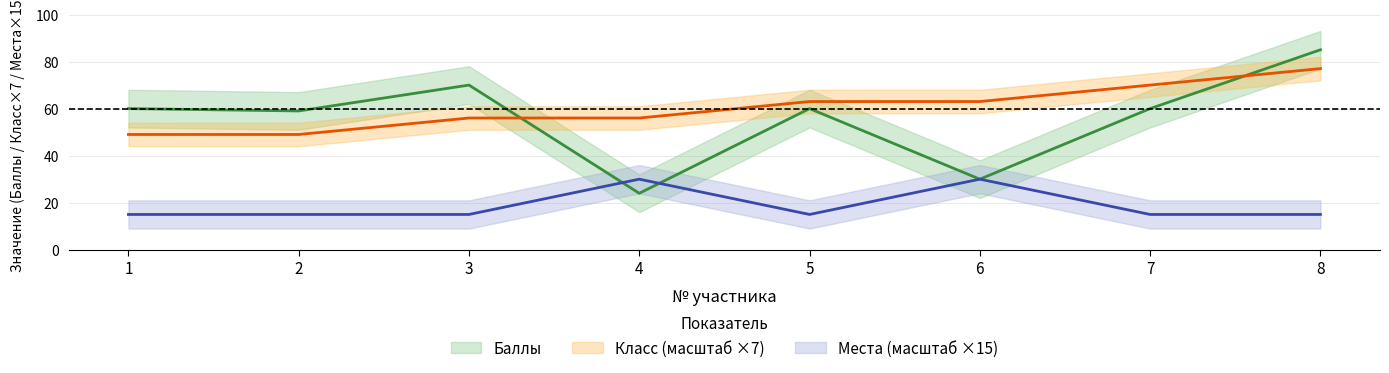

What are all the series names shown in the legend?

Баллы, Класс, Места